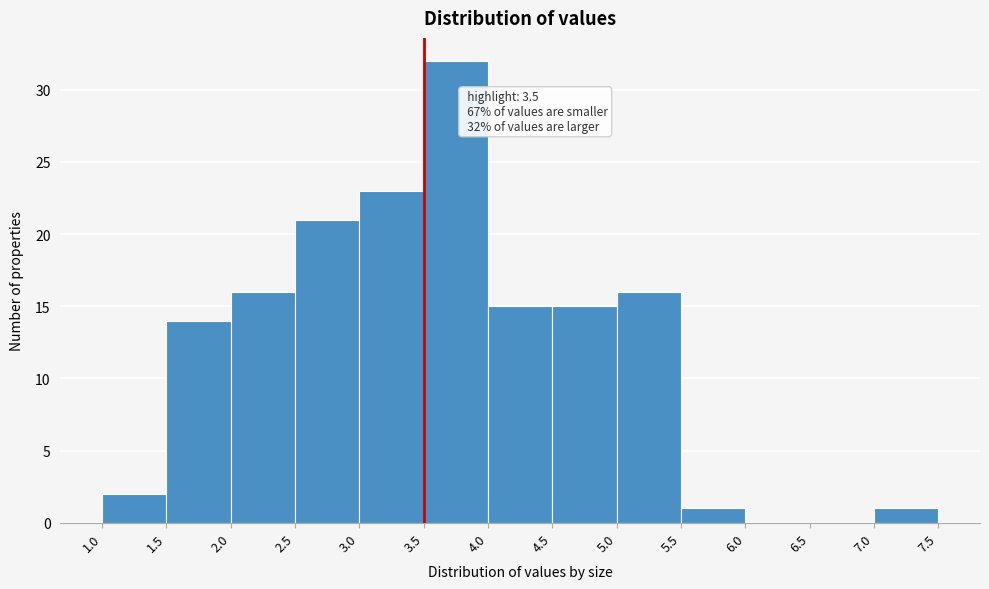

Over which range of the x-axis is the bar tallest?

3.5 to 4.0